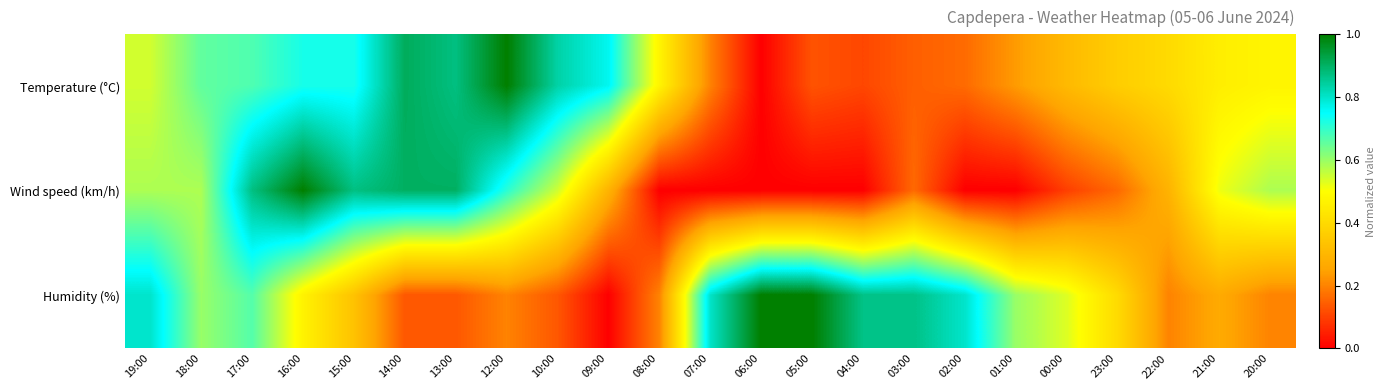

Between 08:00 and 04:00, which is larger?

08:00